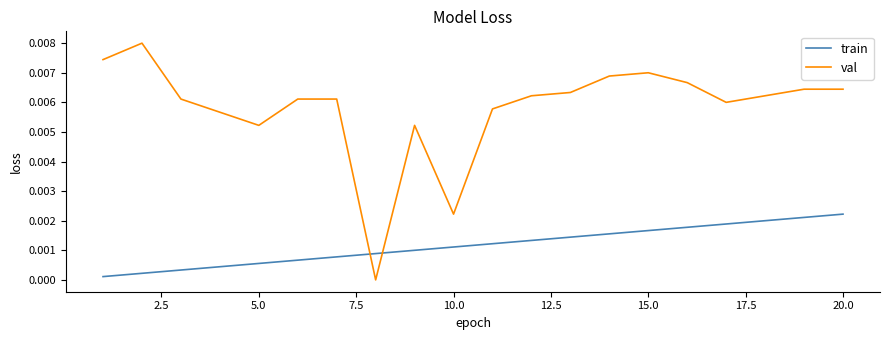

True or false: train has more than 2 points higher than both neighbors.

False